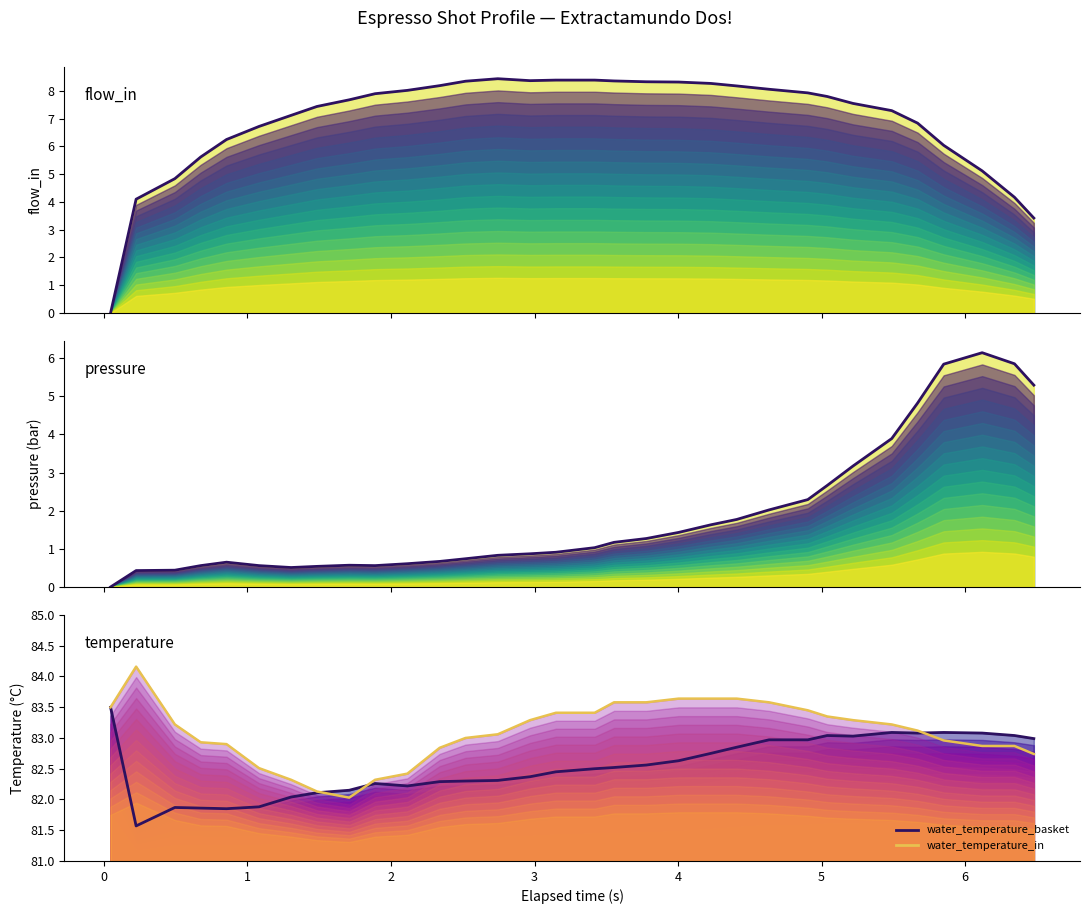

What is the value of the water_temperature_basket point at the 18th from the left?

82.5